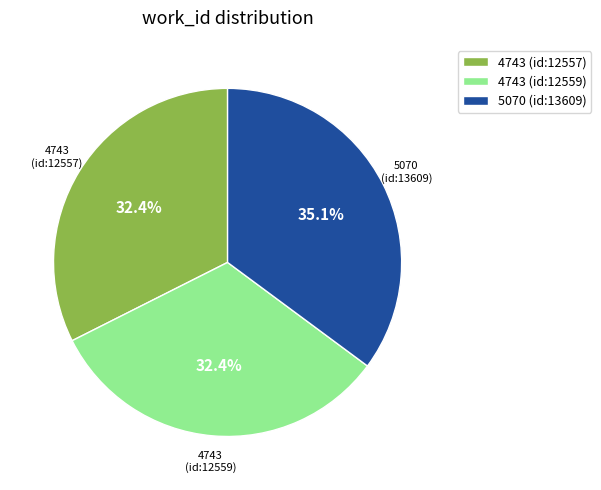

What is the ratio of the value at 4743 (id:12559) to the value at 4743 (id:12557)?

1.0